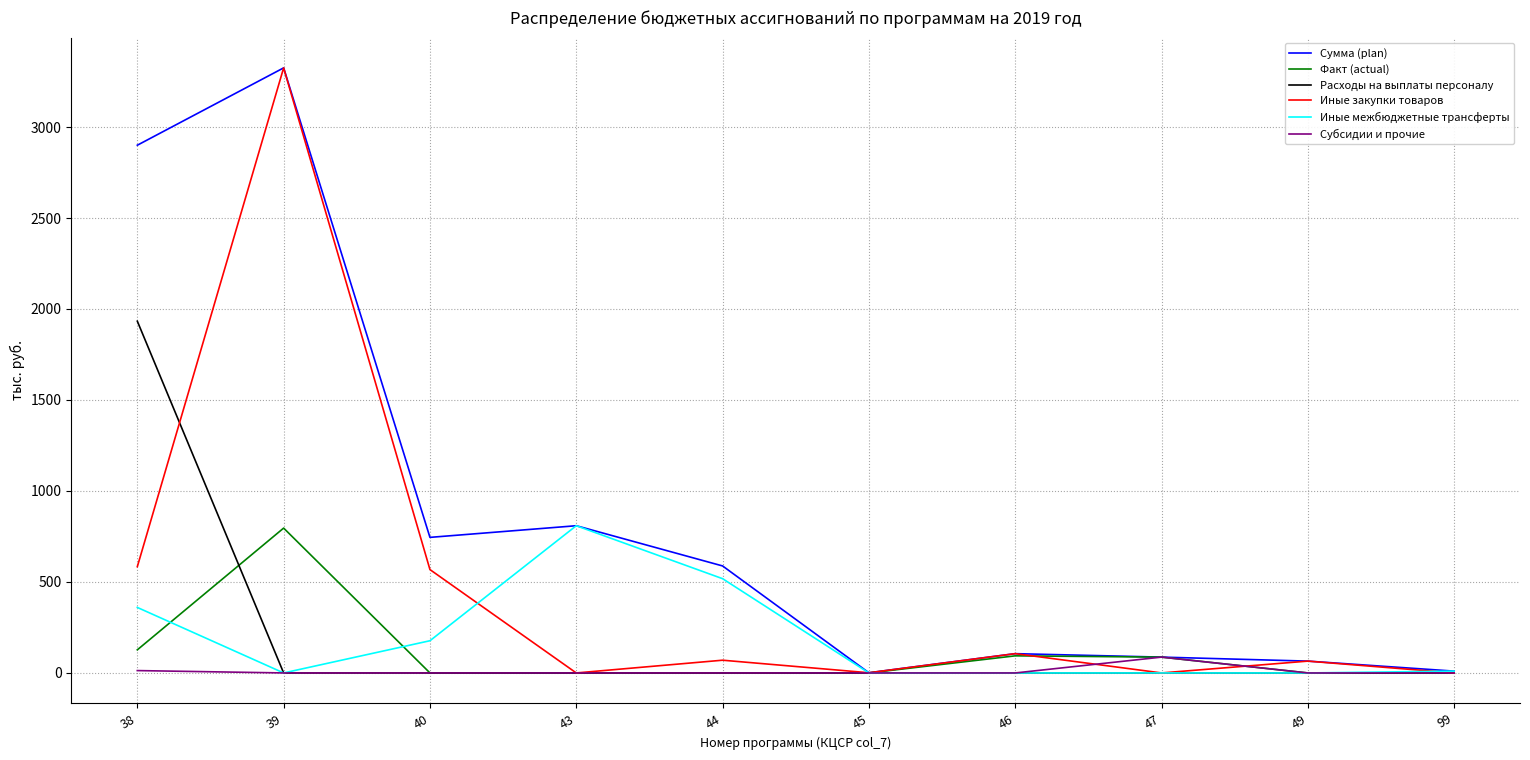

Is the value of Факт (actual) at 44 greater than the value of Сумма (plan) at 47?

No